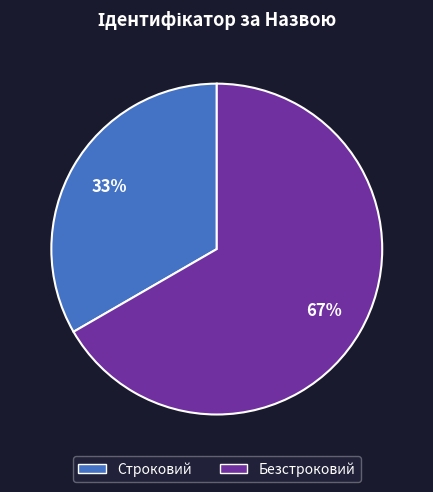

Which slice is the largest?

Безстроковий